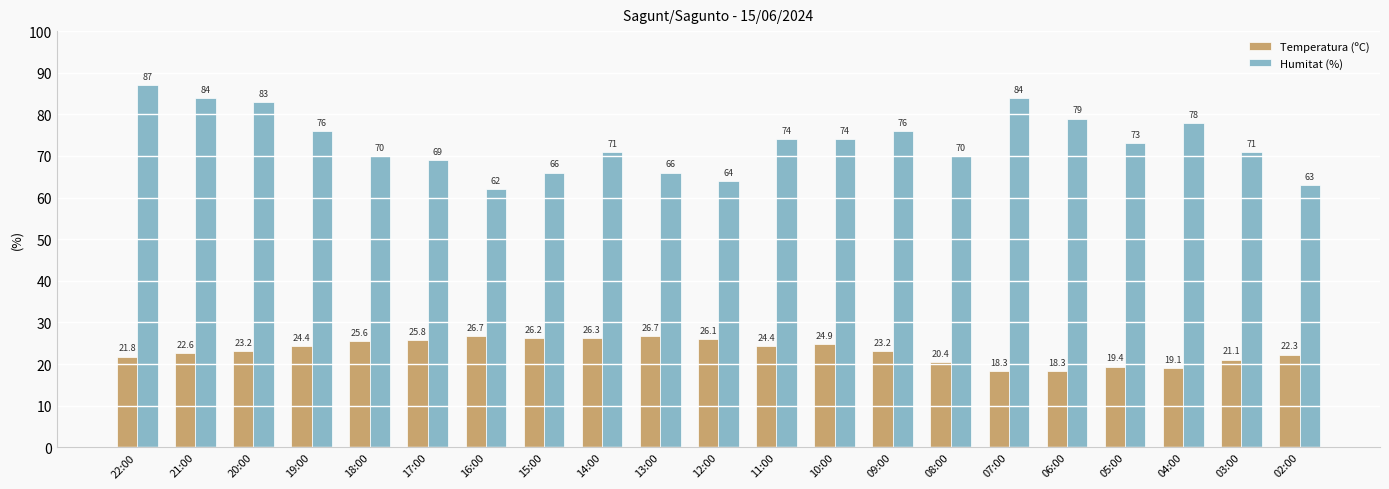

What is the label of the 15th bar from the left?

08:00